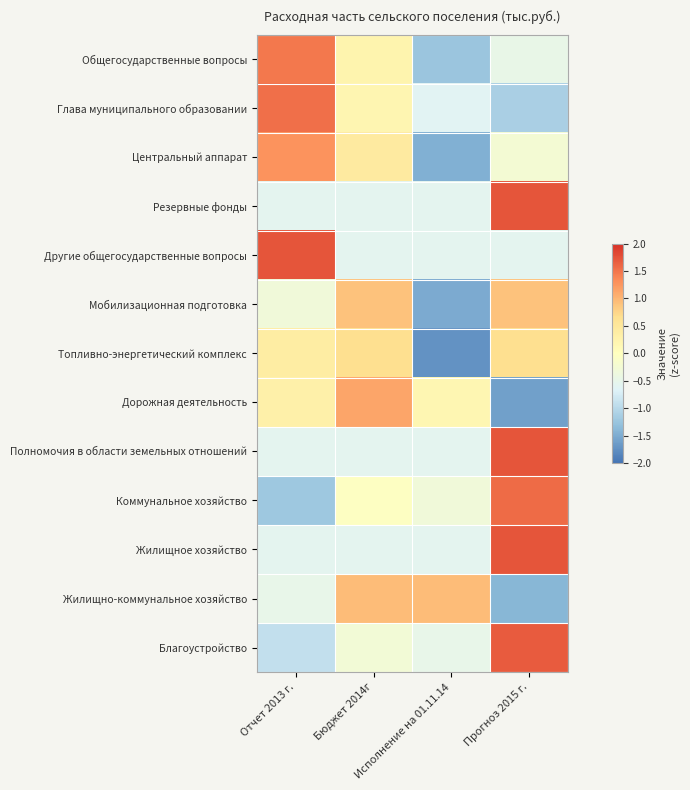

Which category has the lowest value across all series?

Исполнение на 01.11.14